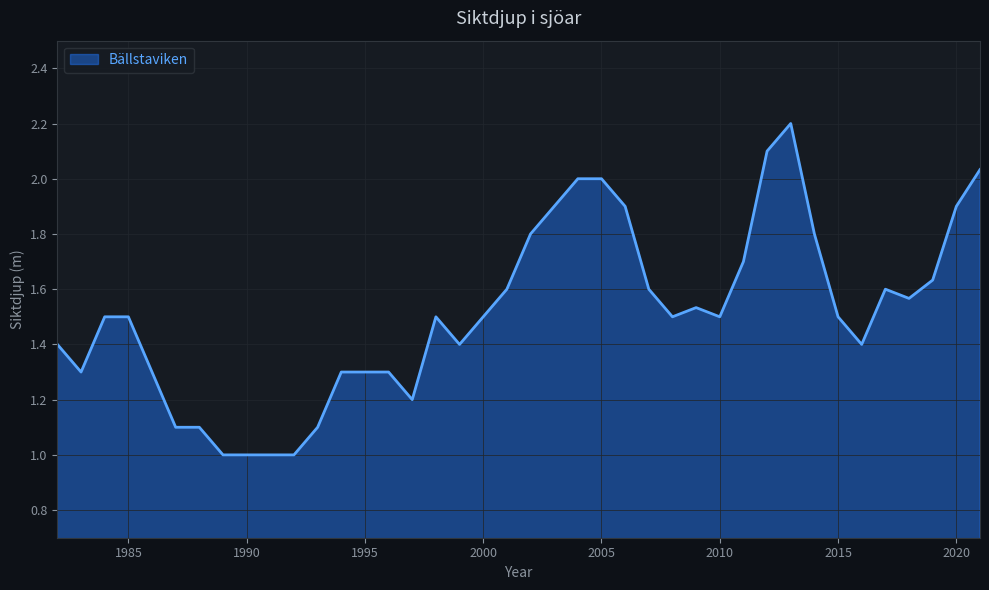

What is the difference between the maximum and minimum values?

1.2